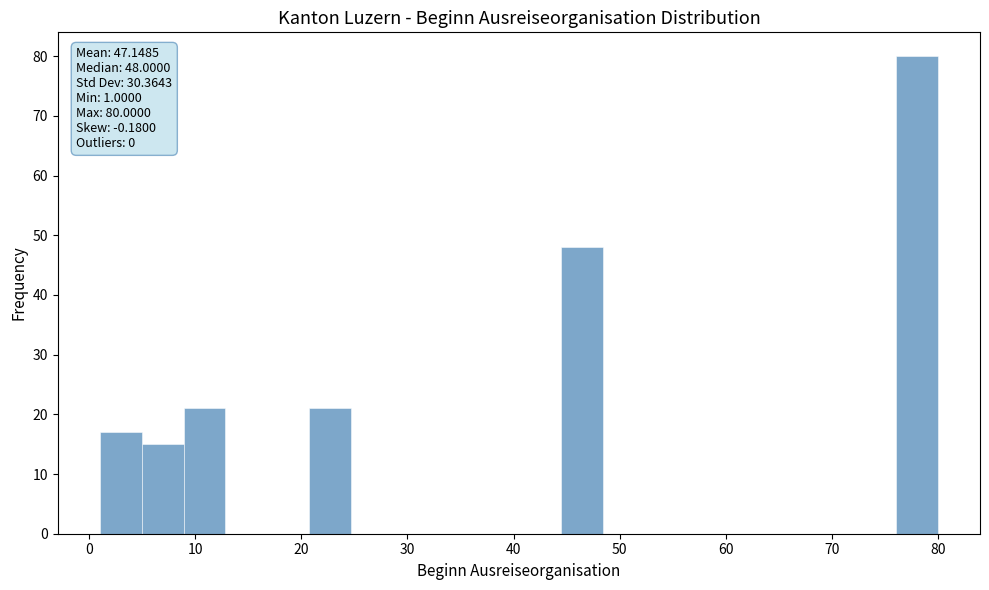

Around what value on the x-axis is the tallest bar? Give the approximate position of its centre, as read against the axis.

78